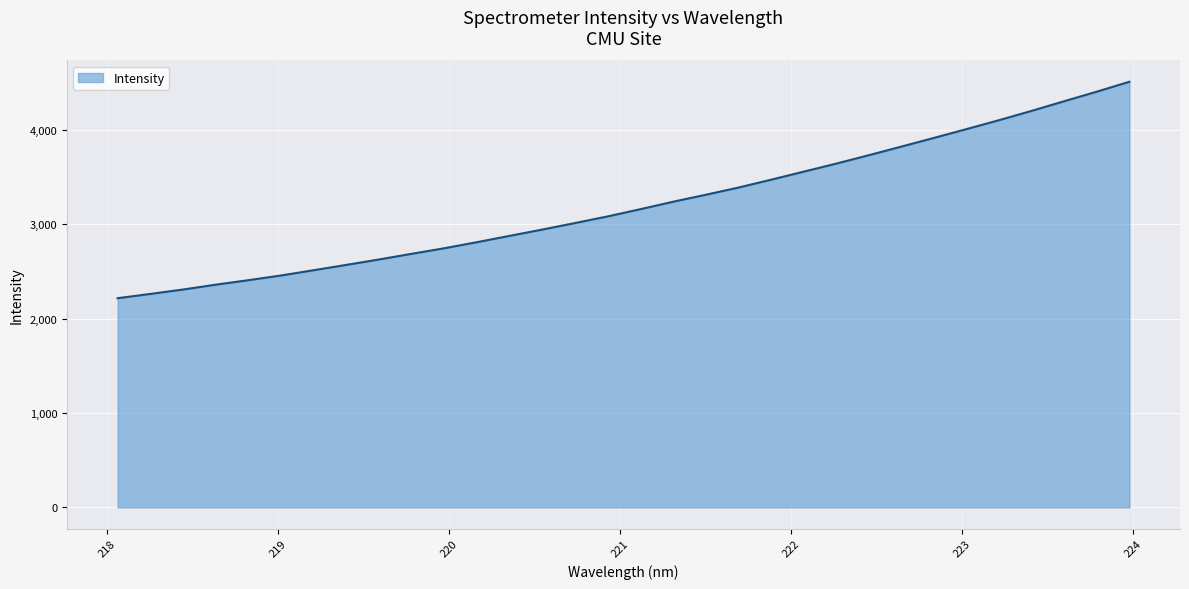

What is the difference between the maximum and minimum values?

2294.8